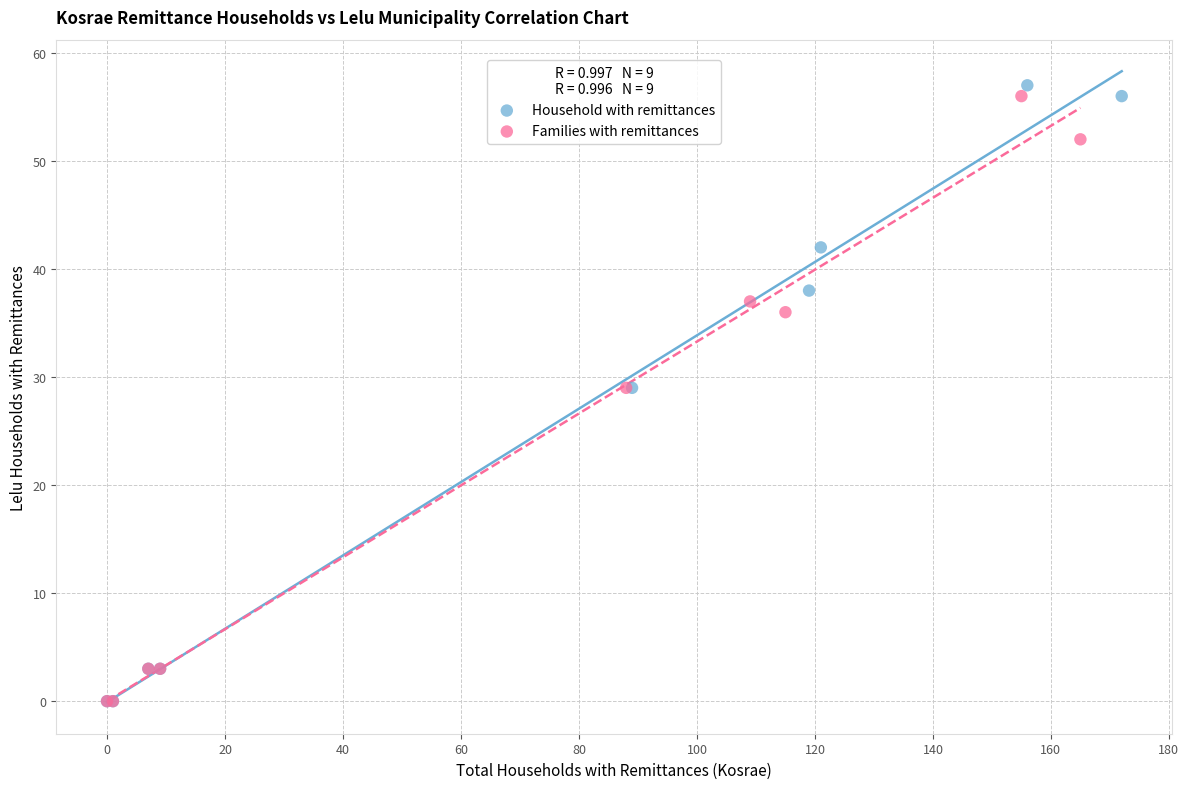

Which series reaches the maximum Y coordinate?

Household with remittances